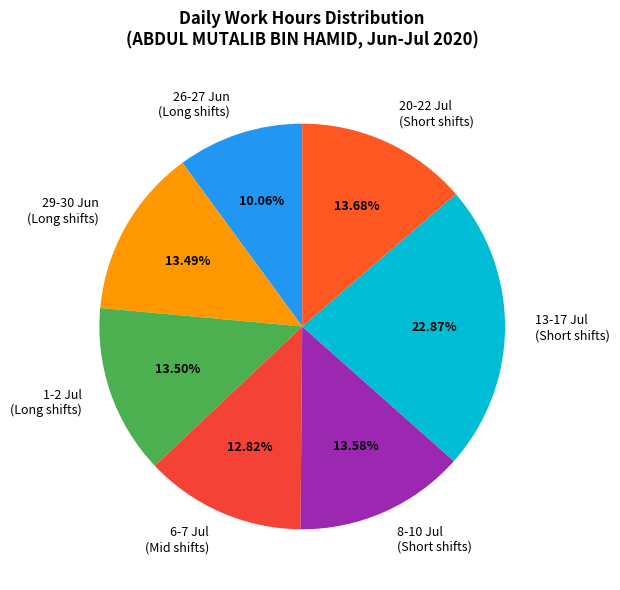

What is the smallest slice in the pie chart?

26-27 Jun (Long shifts)